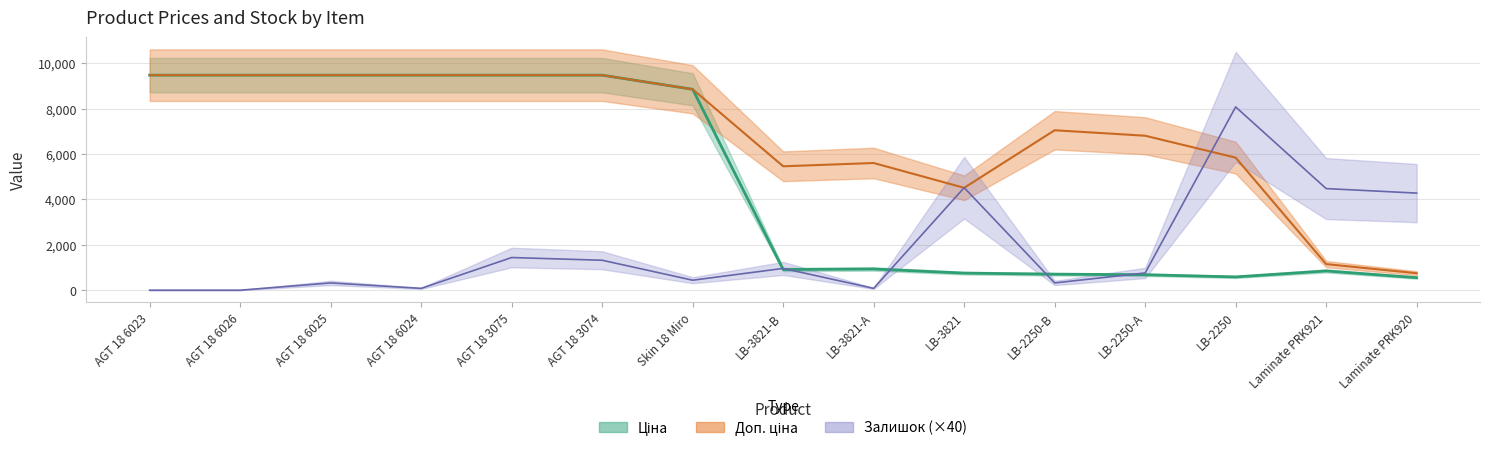

The value of Ціна at LB-2250 is 958.0. True or false?

False